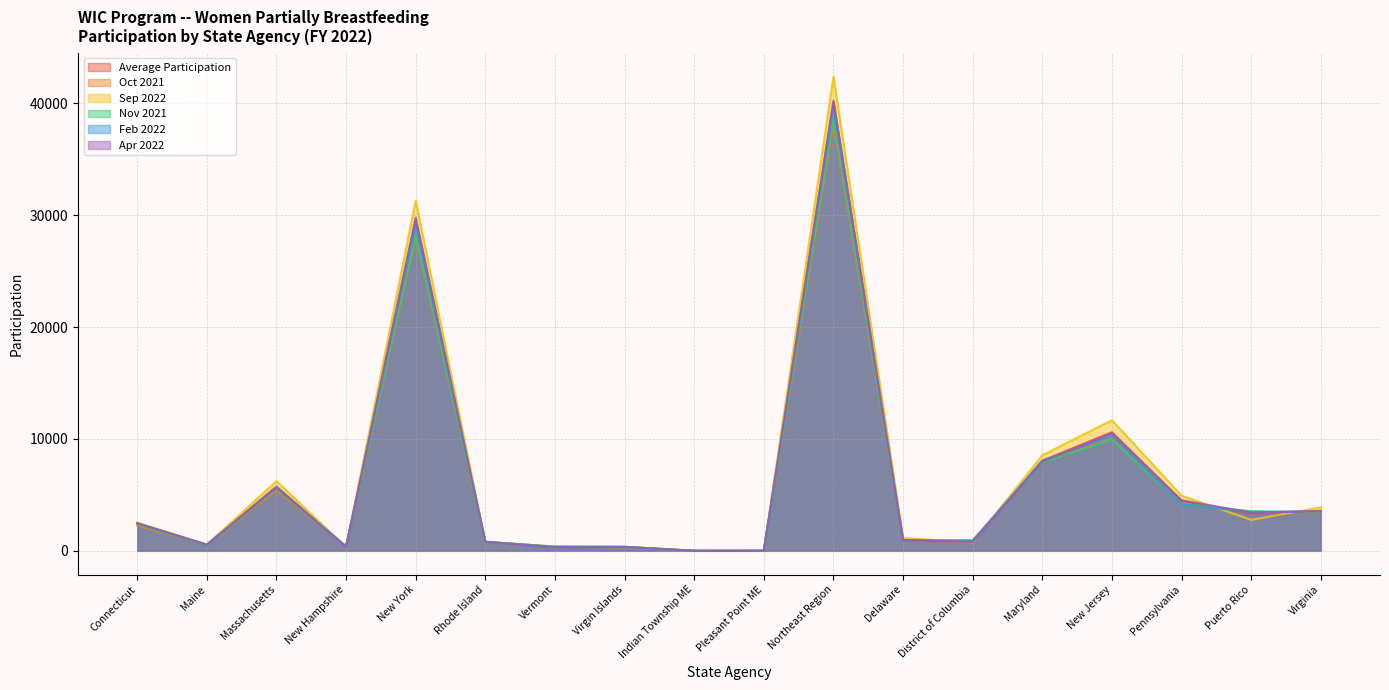

Reading left to right, extract all data points from this chart.

Average Participation: 2452.0	541.8	5751.2	360.6	29508.0	791.4	350.6	341.3	0.0	1.8	40098.8	990.5	818.2	8068.5	10606.6	4472.4	3328.2	3583.4
Oct 2021: 2244.0	523.0	5399.0	390.0	28042.0	821.0	369.0	360.0	0.0	3.0	38151.0	905.0	819.0	7967.0	9995.0	4220.0	3482.0	3421.0
Sep 2022: 2518.0	563.0	6229.0	345.0	31301.0	766.0	374.0	313.0	0.0	0.0	42409.0	1151.0	746.0	8545.0	11675.0	4931.0	2764.0	3891.0
Nov 2021: 2402.0	502.0	5563.0	398.0	28277.0	792.0	380.0	364.0	0.0	3.0	38681.0	958.0	947.0	7901.0	9927.0	4183.0	3543.0	3470.0
Feb 2022: 2469.0	526.0	5688.0	376.0	29186.0	811.0	329.0	336.0	0.0	3.0	39724.0	928.0	898.0	8060.0	10295.0	4182.0	3429.0	3545.0
Apr 2022: 2468.0	553.0	5667.0	335.0	29790.0	762.0	322.0	342.0	0.0	2.0	40241.0	967.0	782.0	7966.0	10512.0	4516.0	3422.0	3547.0